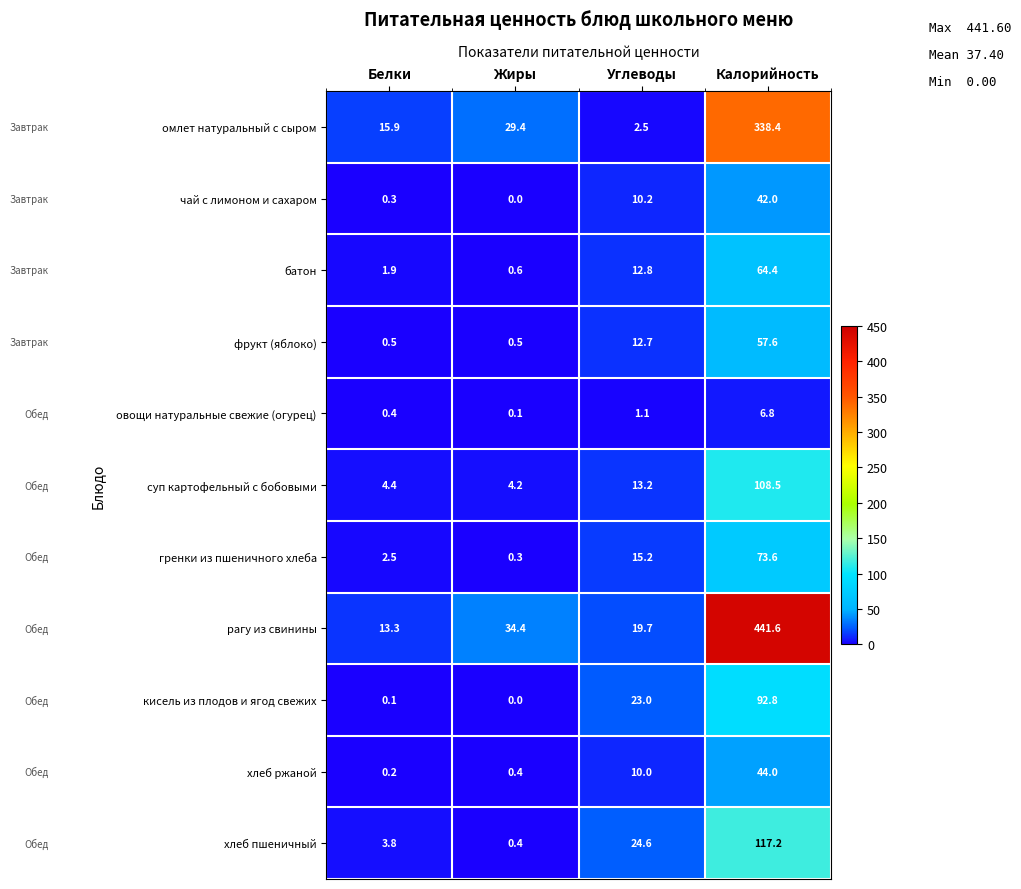

What is the lowest value of the суп картофельный с бобовыми series?

4.2